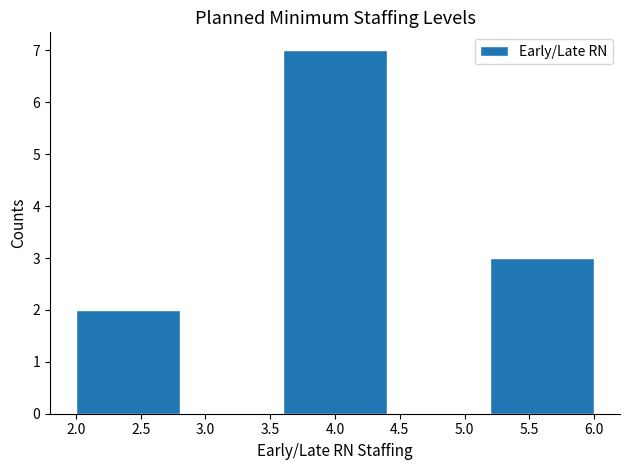

Reading left to right, list every bar in this chart as the range it spans on the x-axis followed by its height. The values are not printed on the chart, so give them approximately, as read against the axis.

2.0 to 2.8: 2
2.8 to 3.6: 0
3.6 to 4.4: 7
4.4 to 5.2: 0
5.2 to 6.0: 3